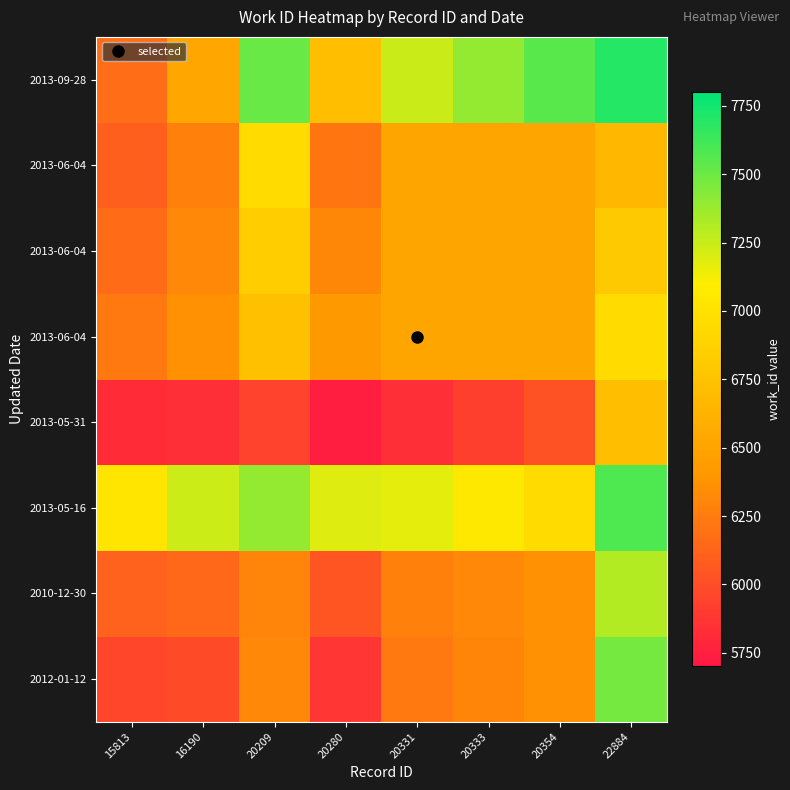

At which category does the chart reach its peak across all series?

22884